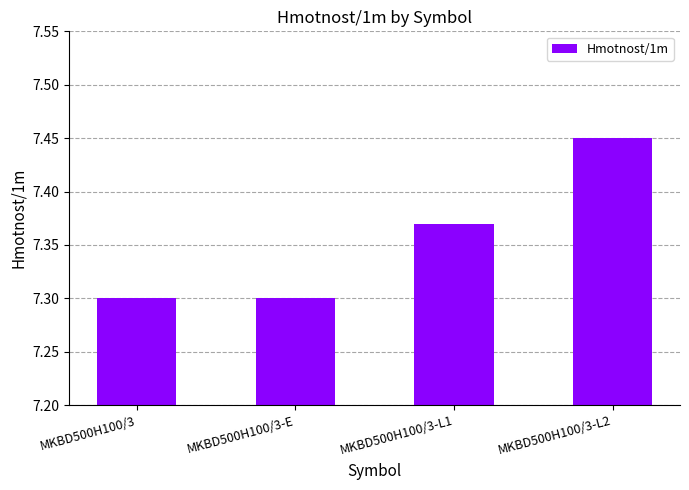

Which label corresponds to the largest value in the chart?

MKBD500H100/3-L2